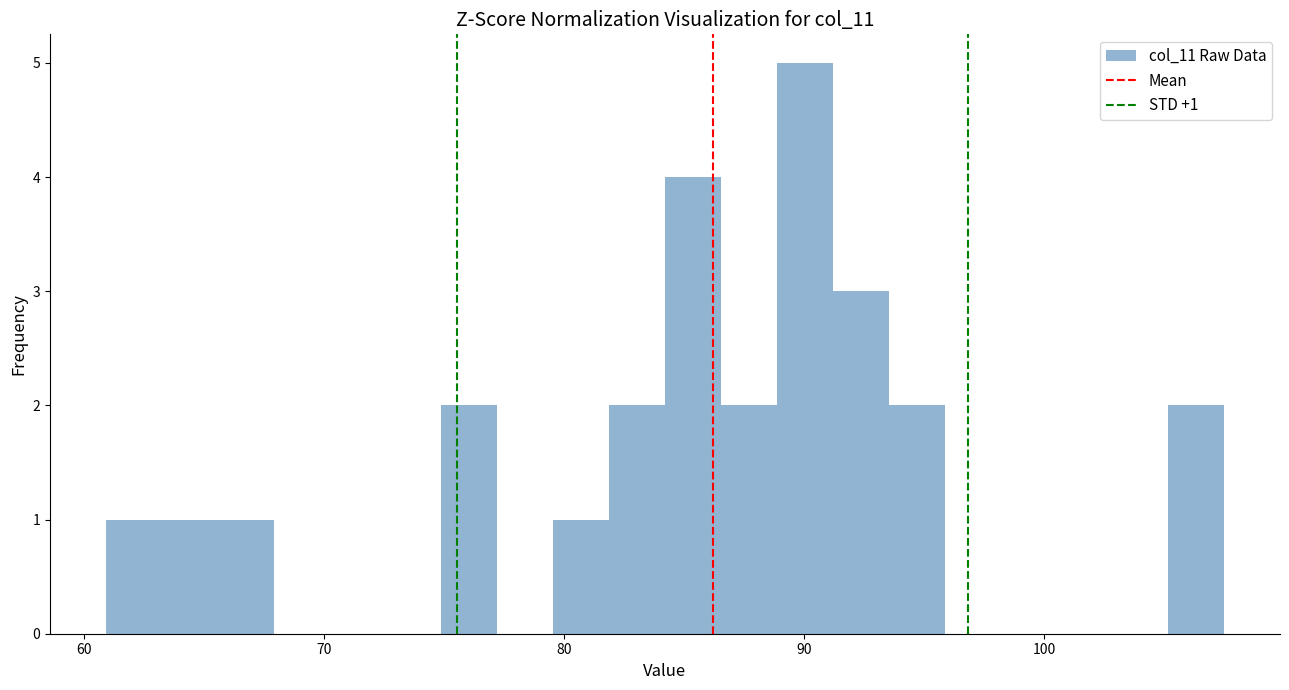

Around what value on the x-axis is the tallest bar? Give the approximate position of its centre, as read against the axis.

90